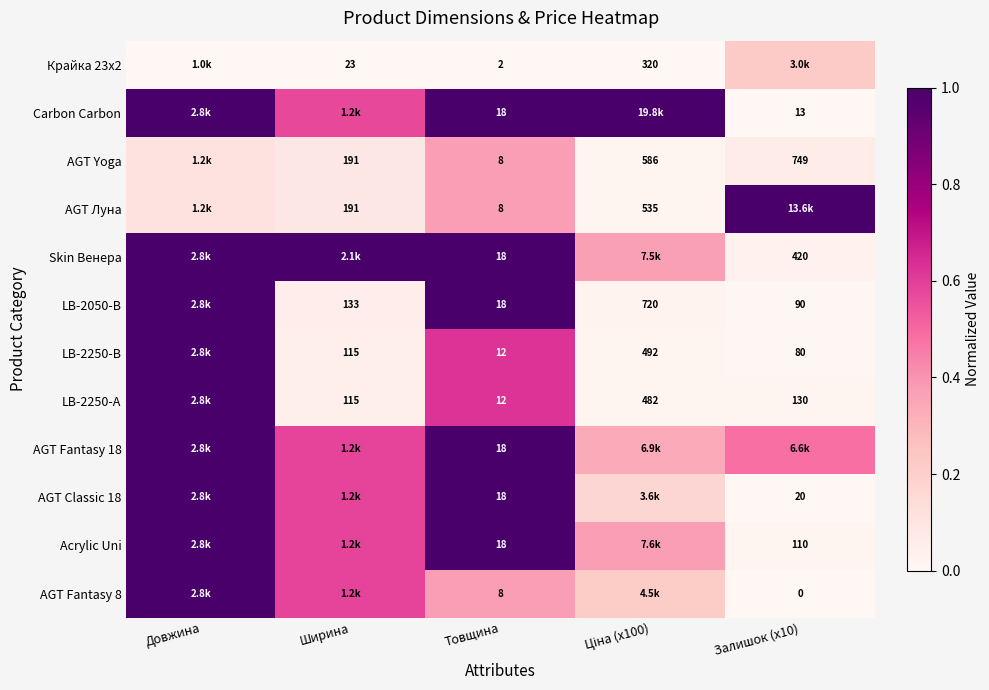

Is the value of Acrylic Uni at Залишок (x10) greater than the value of Skin Венера at Залишок (x10)?

No